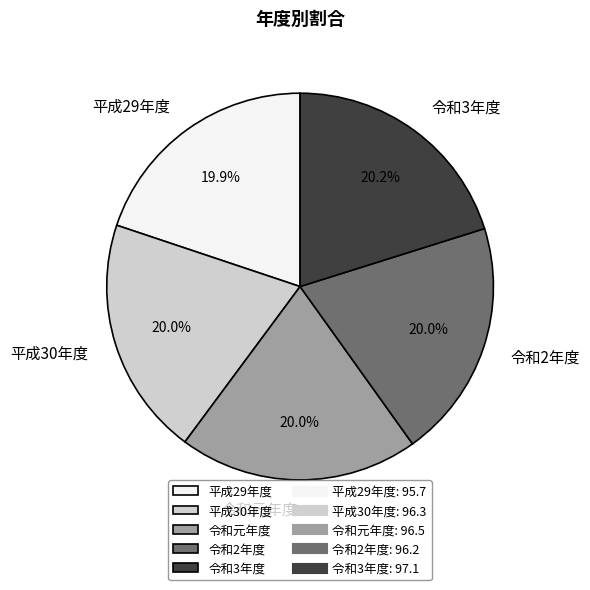

Approximately how many times larger is the value at 平成30年度 compared to 令和2年度?

1.0